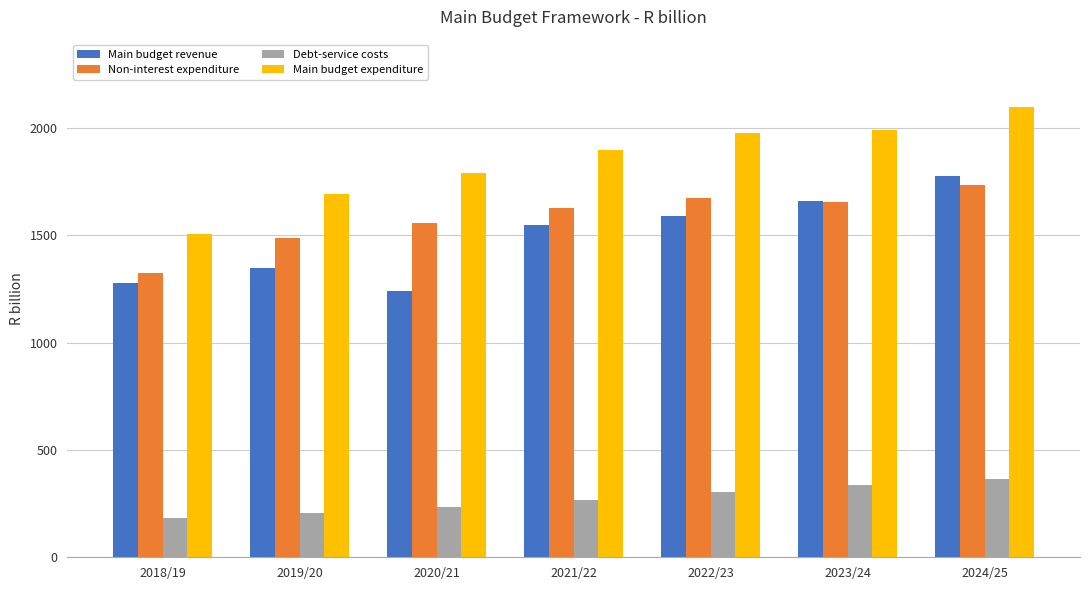

At which category is the sum across all series the highest?

2024/25